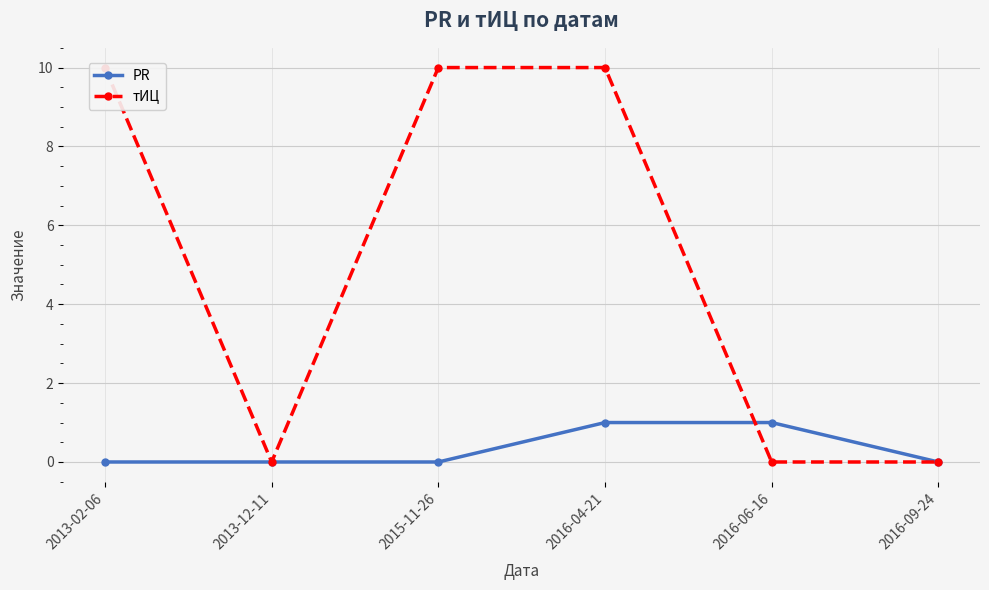

What is the difference between the PR values at 2016-06-16 and 2013-02-06?

1